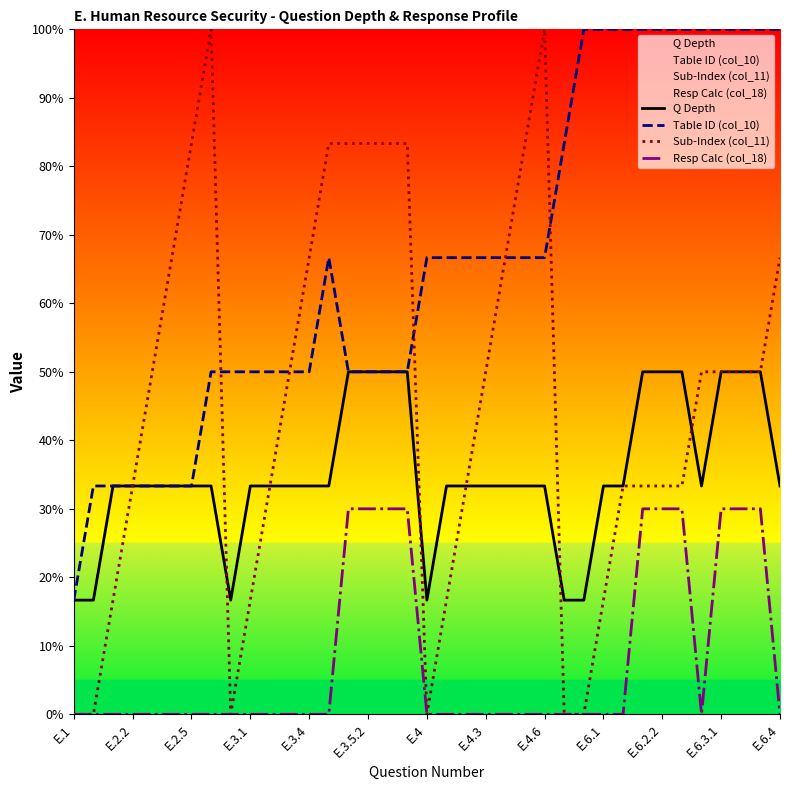

True or false: Table ID (col_10) and Q Depth intersect in this chart.

False